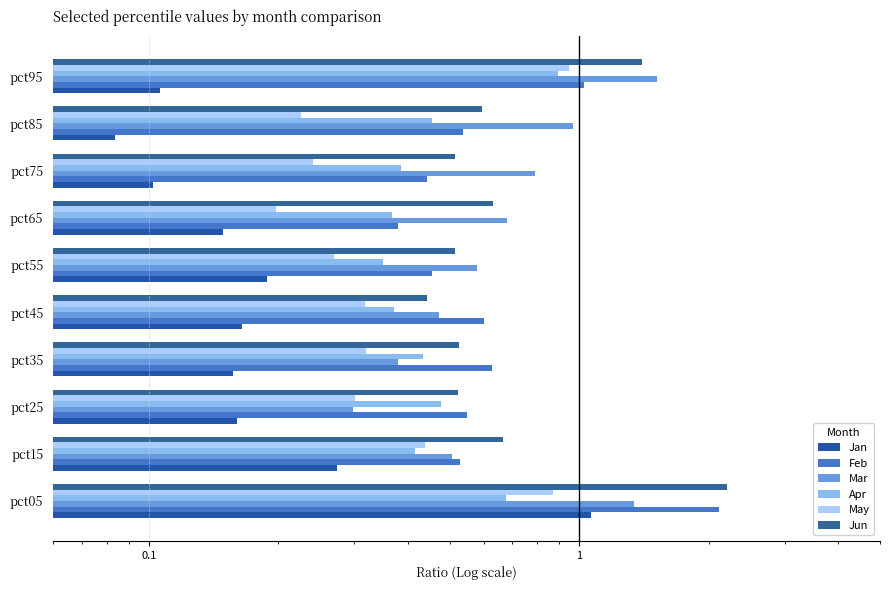

What is the maximum value for Jan?

1.1